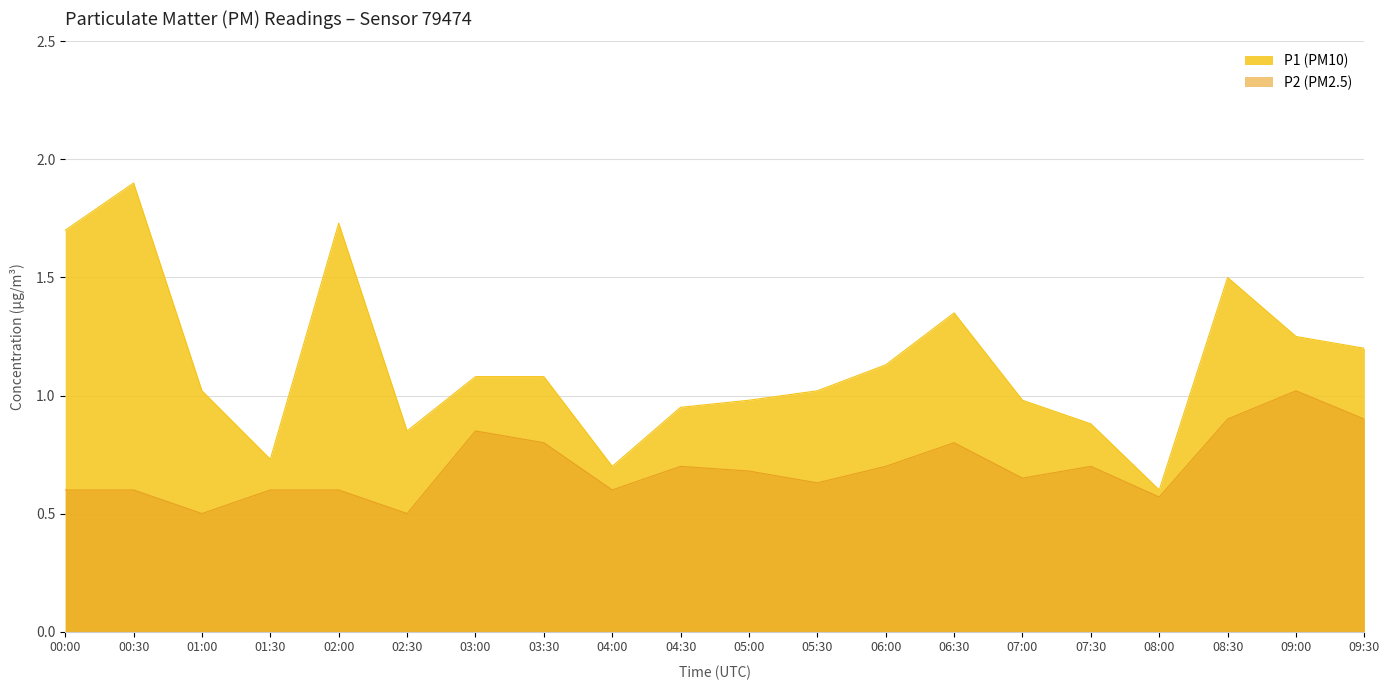

Which series has the largest total across all categories?

P1